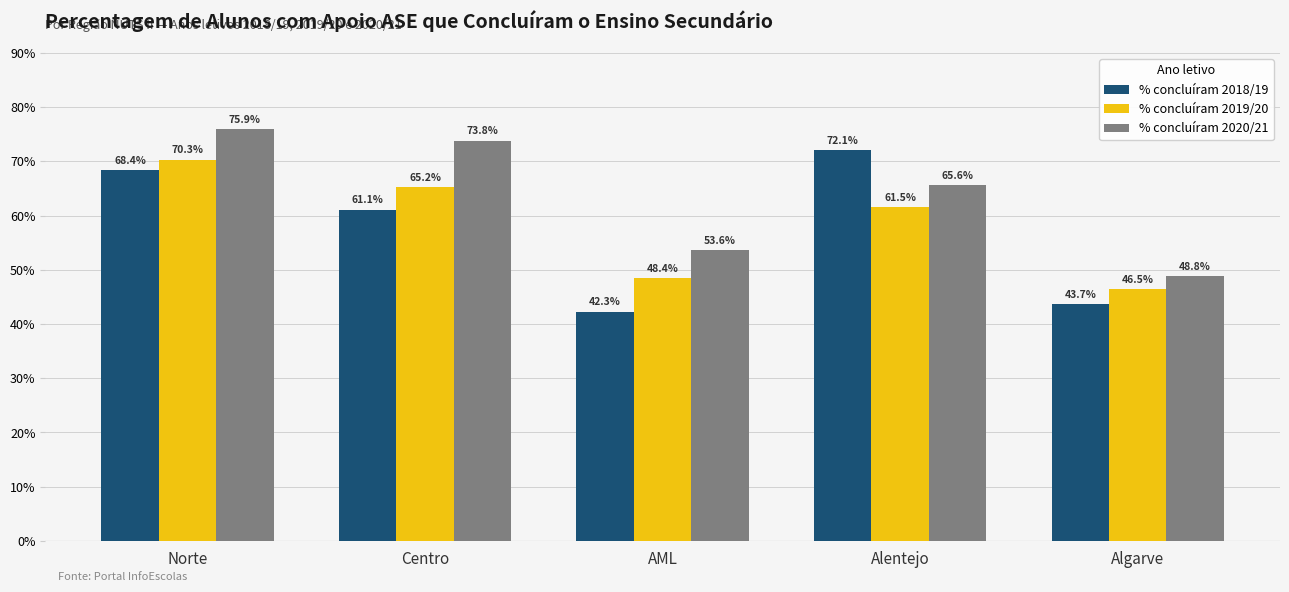

Are the bars horizontal?

No